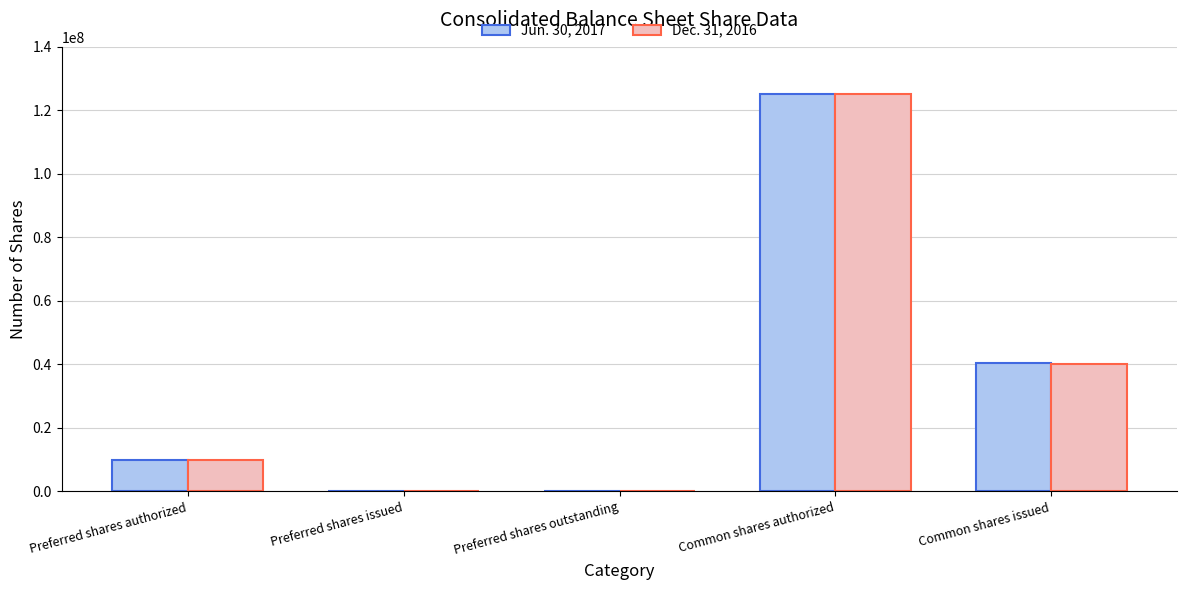

True or false: Jun. 30, 2017 has a value of 14397750 at Preferred shares authorized.

False